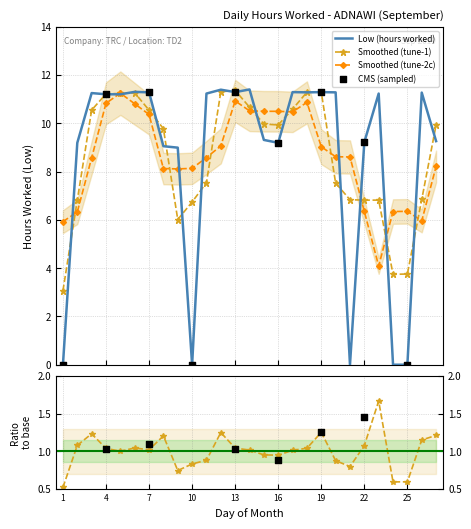

What is the ratio of the value at 11 to the value at 13?

1.0